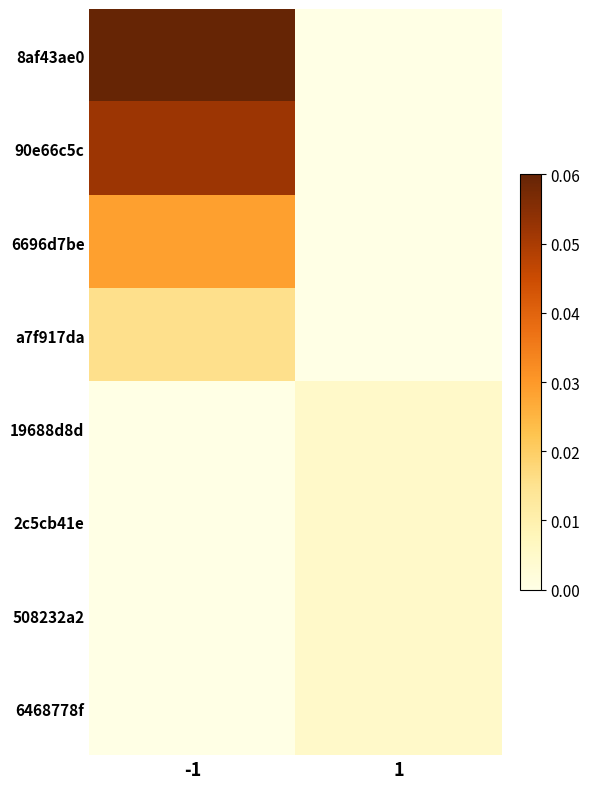

Which label corresponds to the largest value in the chart?

-1